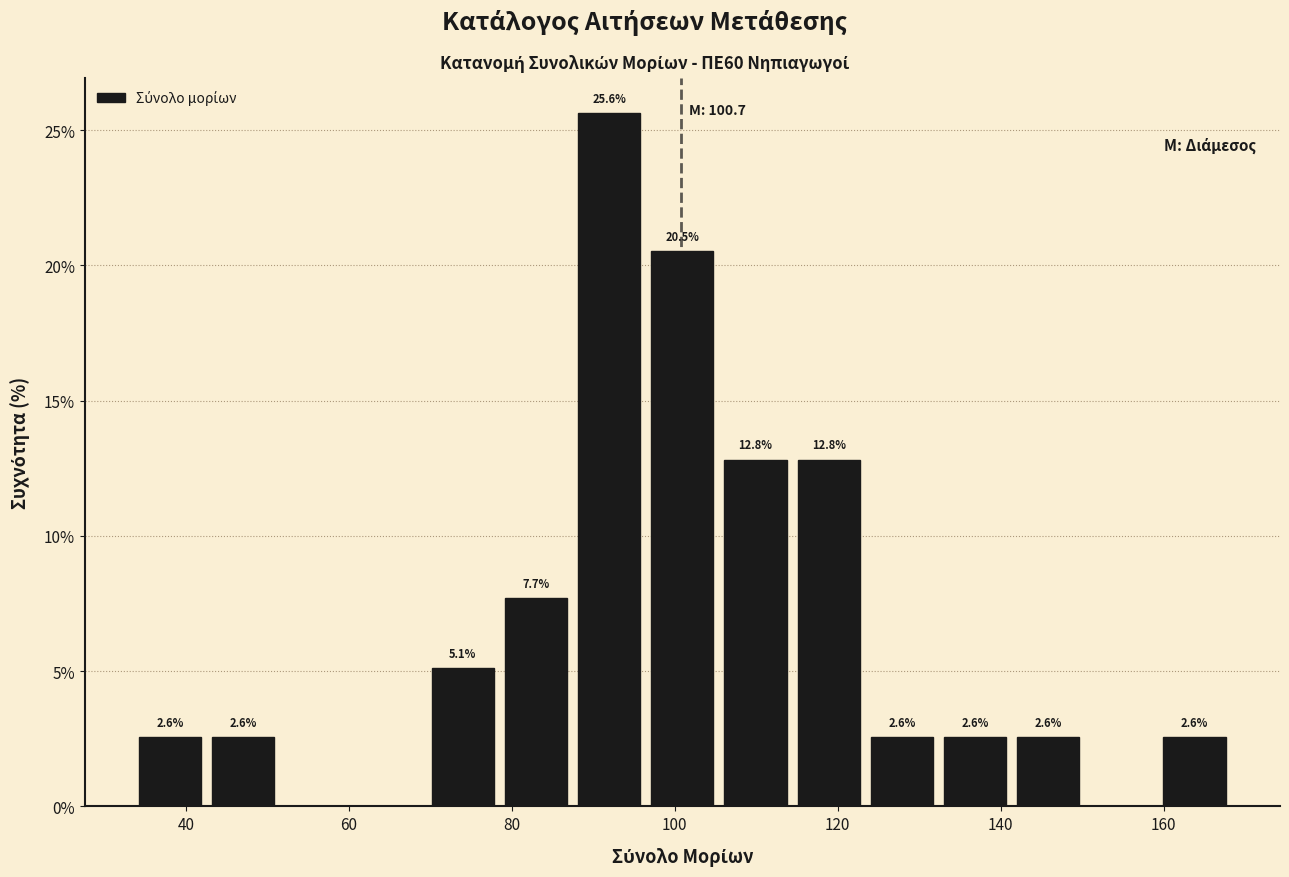

Which range on the x-axis has the tallest bar?

88 to 96